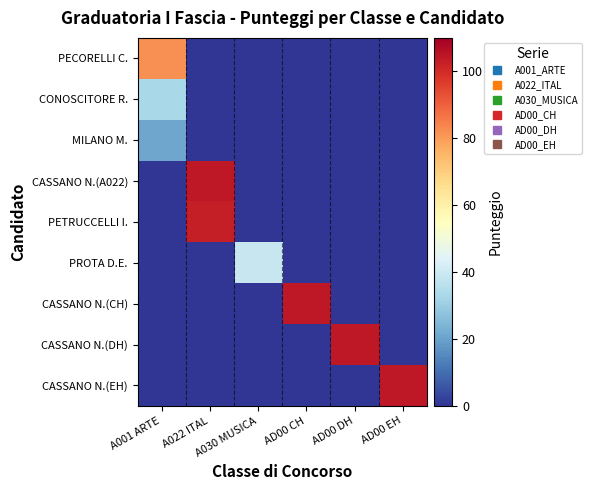

At which category is the sum across all series the highest?

A022 ITAL